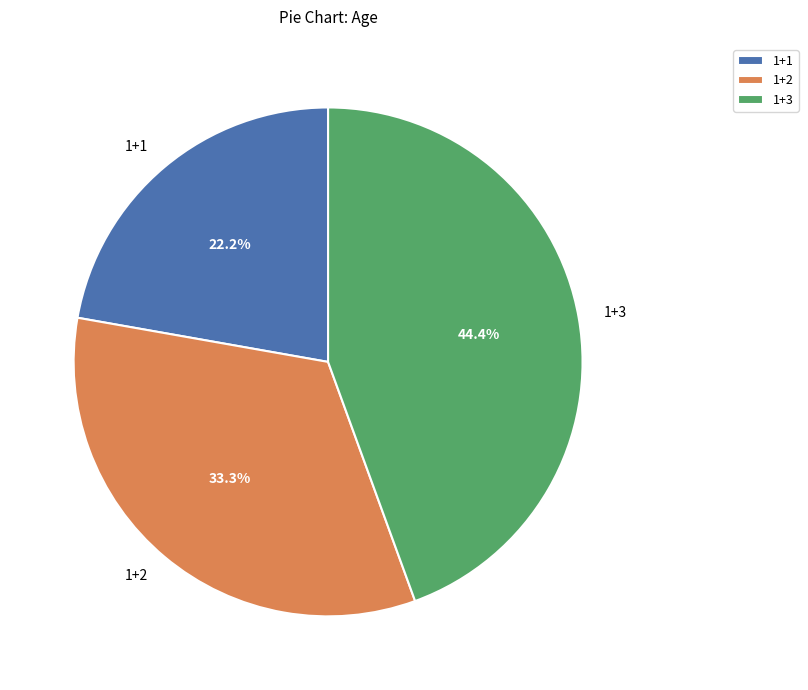

Which has a higher value, 1+2 or 1+3?

1+3